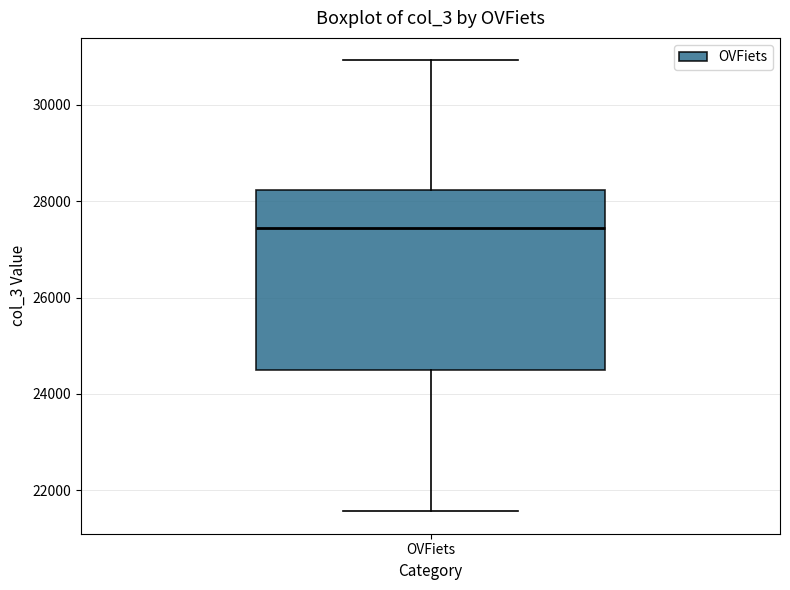

Transcribe this box plot: give where the median line is, the range the box spans, and where the two whiskers end, as read against the y-axis. The values are not printed on the chart, so give them approximately, as read against the axis.

median 27400, box 24400 to 28200, whiskers 21600 to 31000